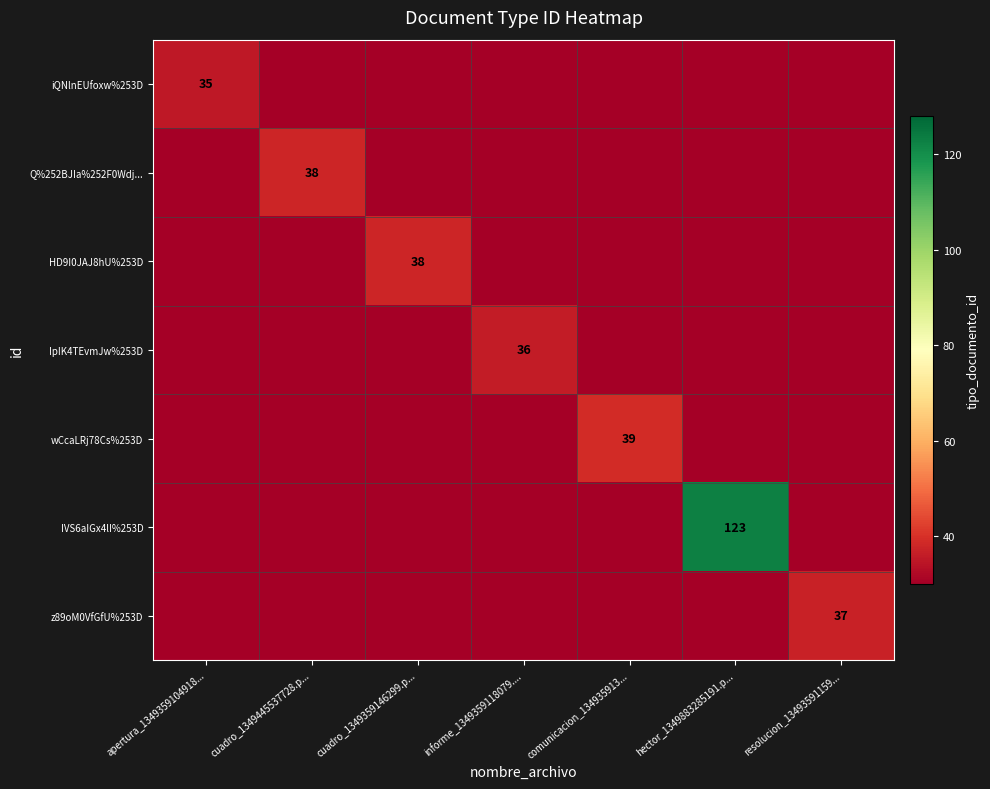

The value of IpIK4TEvmJw%253D at informe_1349359118079.... is 48. True or false?

False